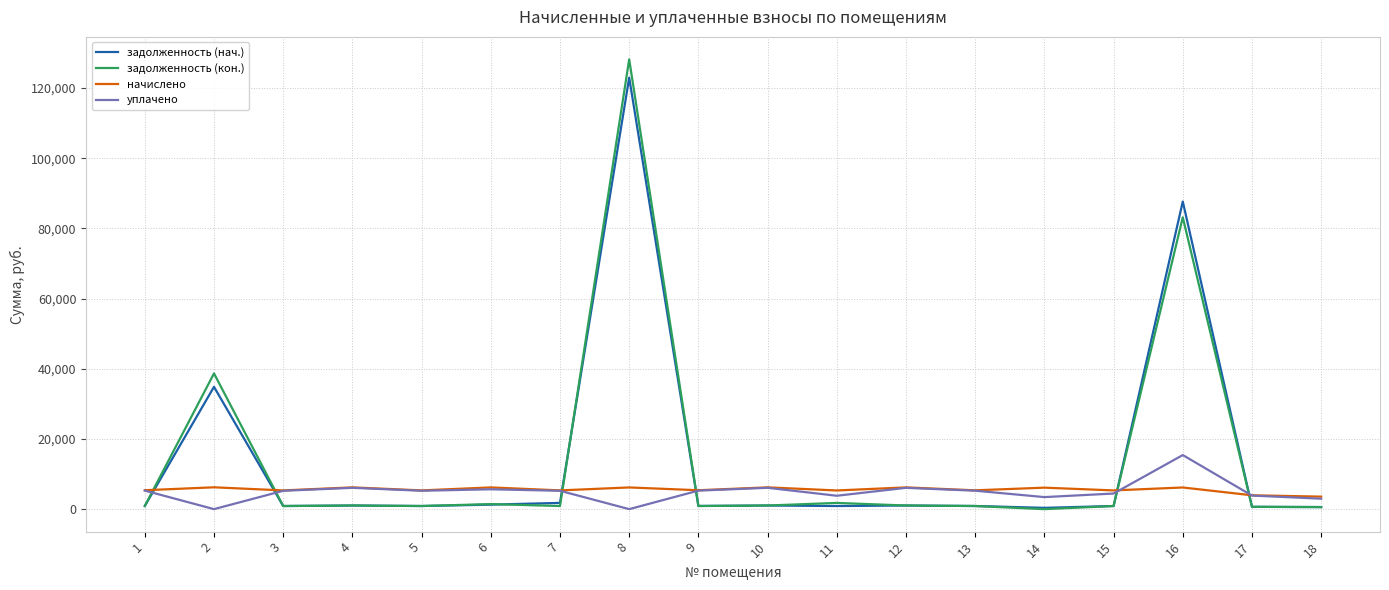

At which category is the sum across all series the highest?

8